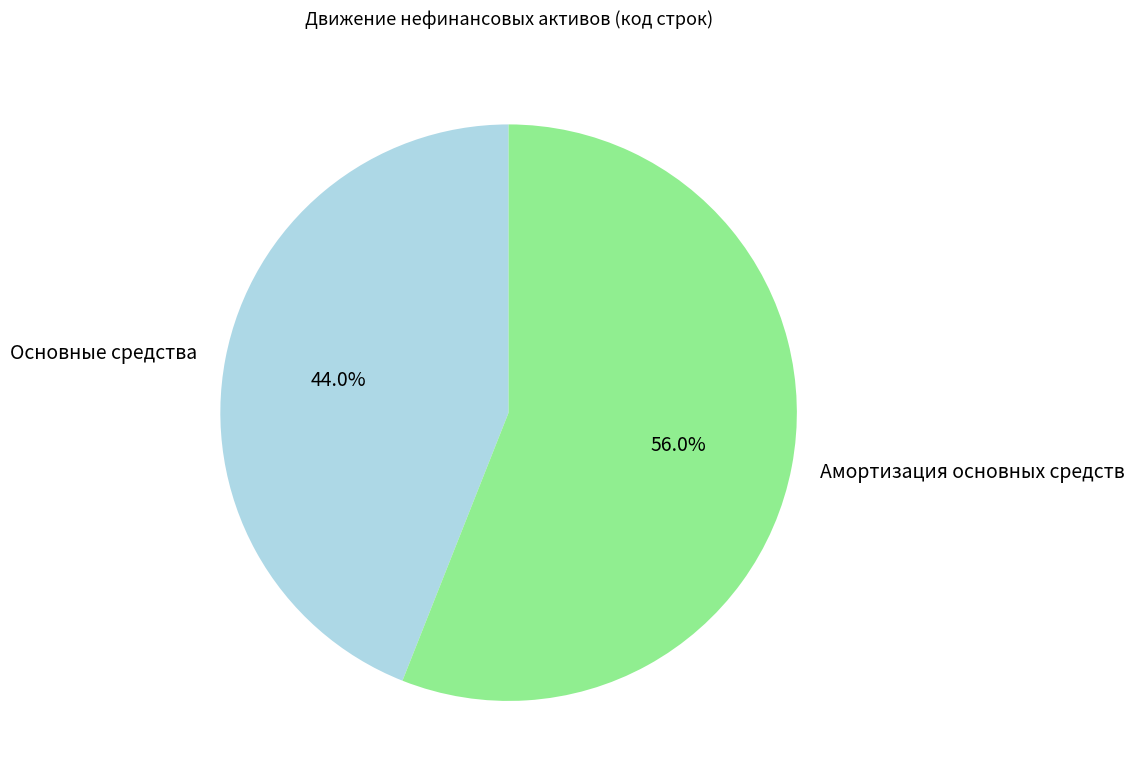

Combined, what portion of the pie is Амортизация основных средств and Основные средства?

100.0%